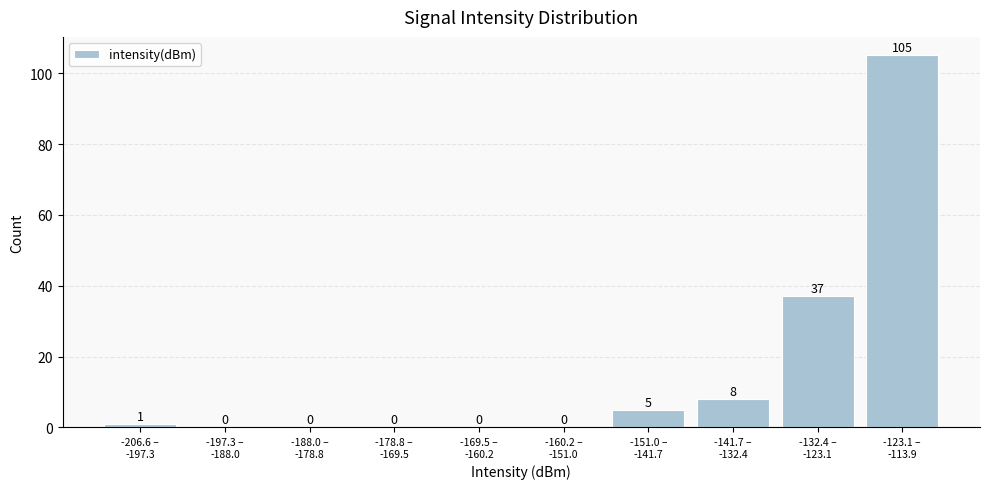

What is the maximum value shown in the chart?

105